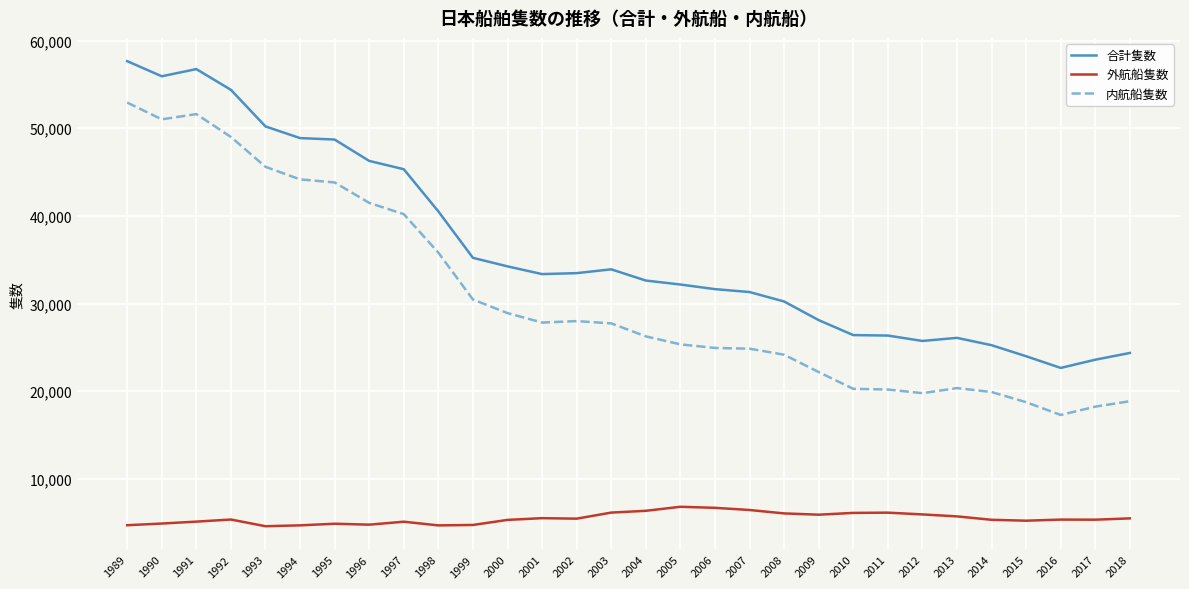

What is the difference between the highest and lowest values at 1997?

40207